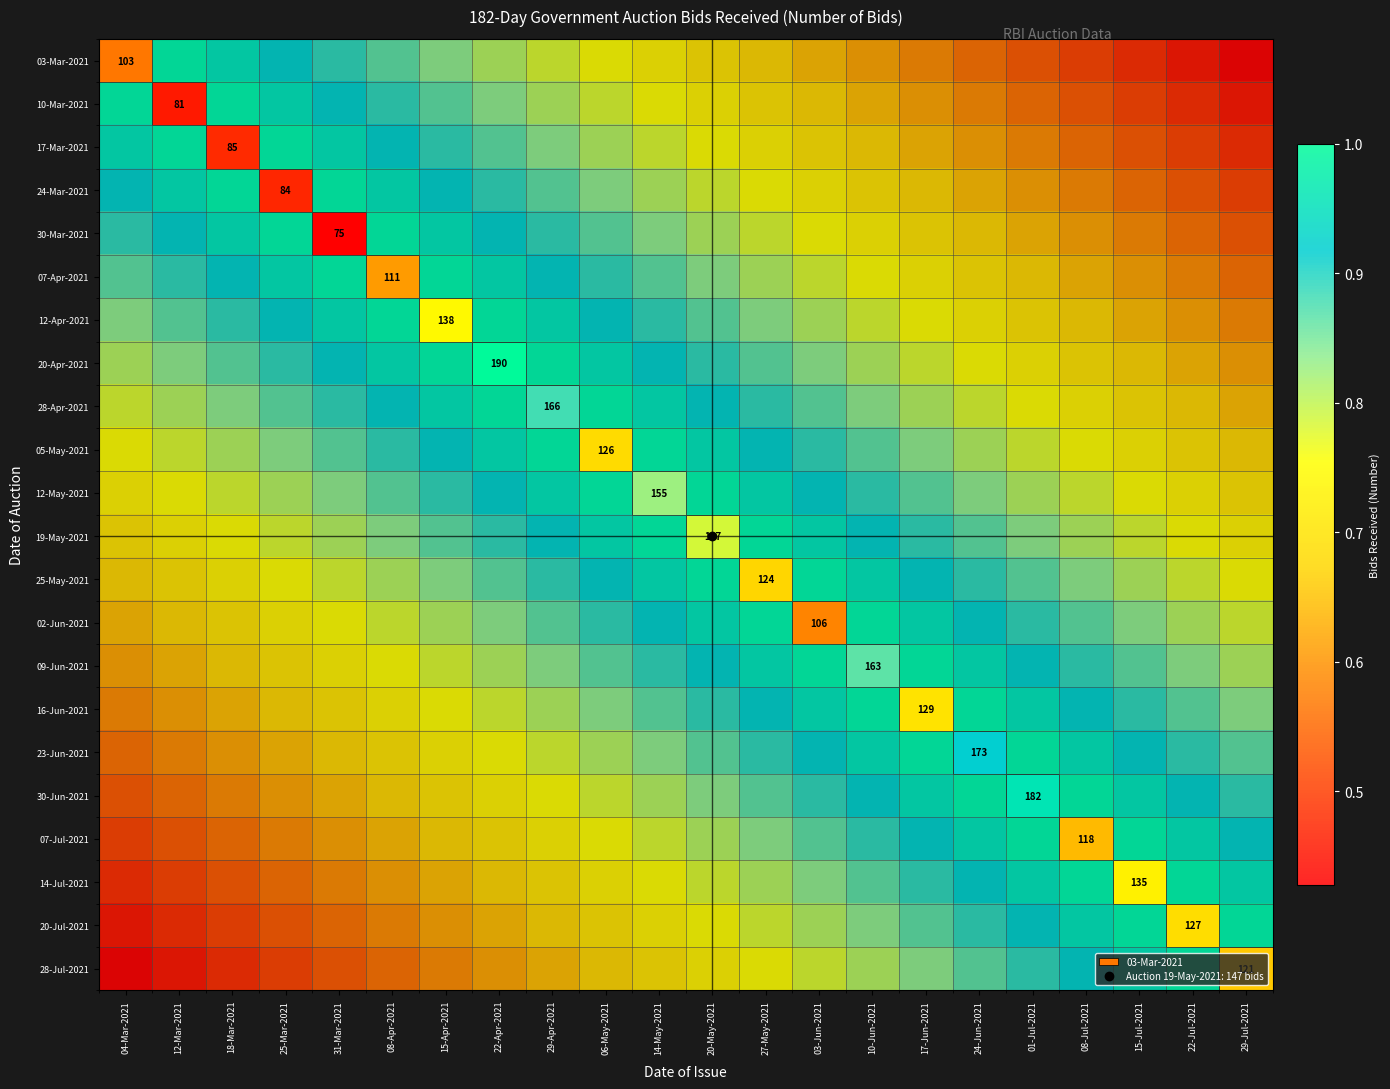

At how many categories does at least one series exceed 0?

22